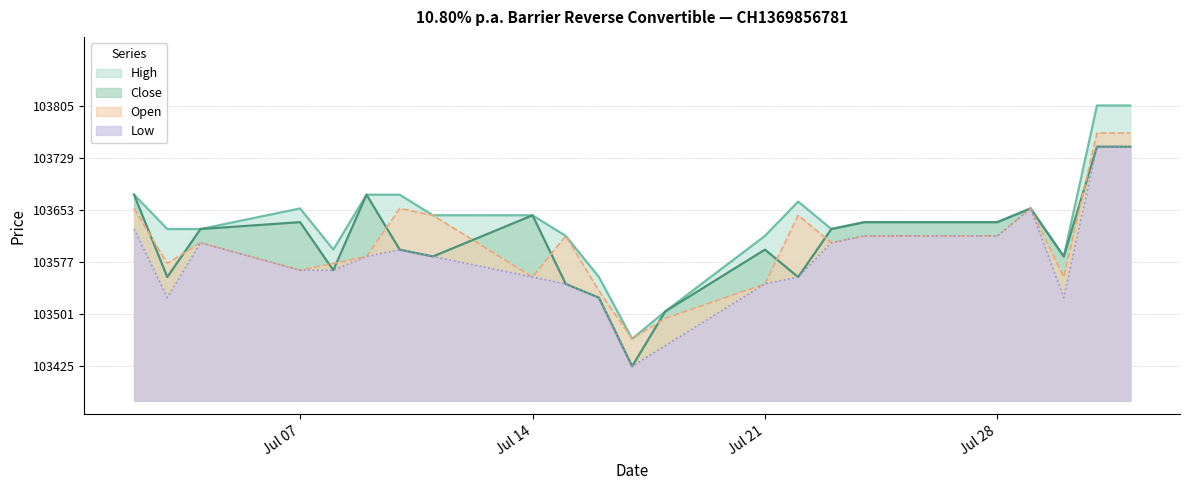

True or false: Close and High cross at least once.

False